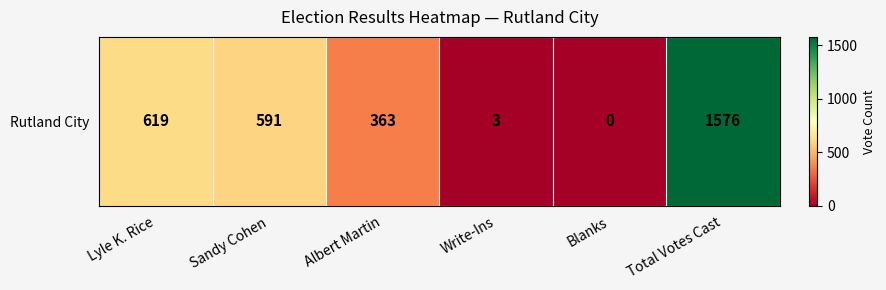

Reading left to right, extract all data points from this chart.

619	591	363	3	0	1576